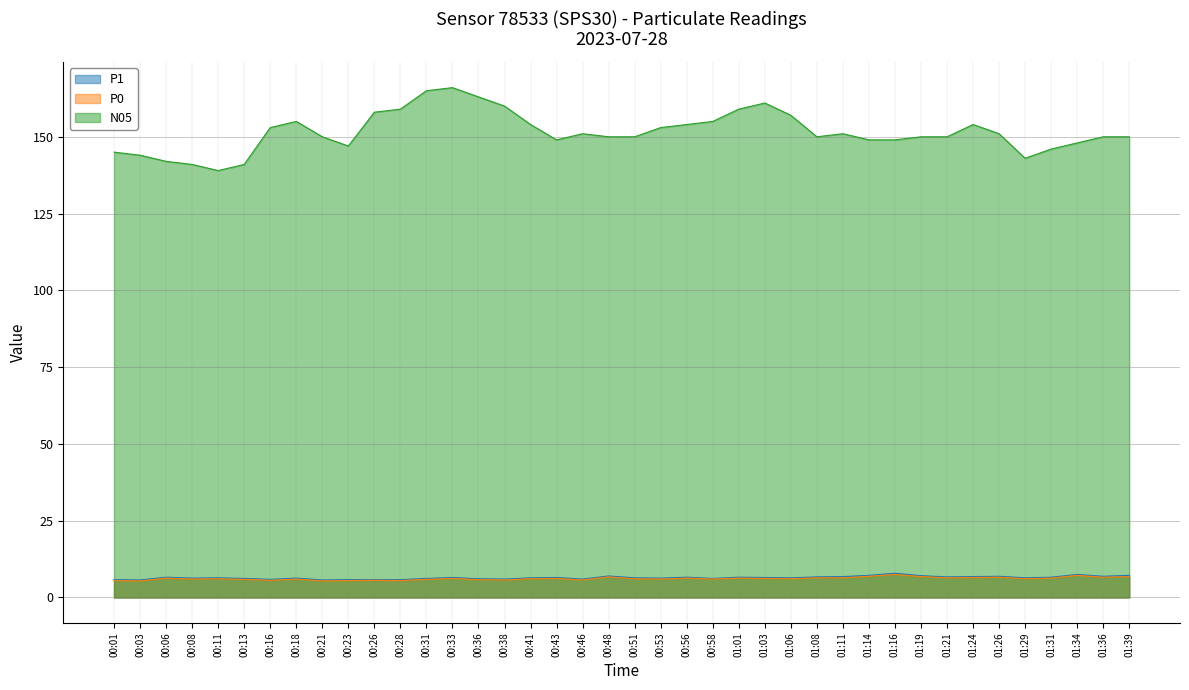

What is the value of the P0 point at the 28th from the left?

6.4